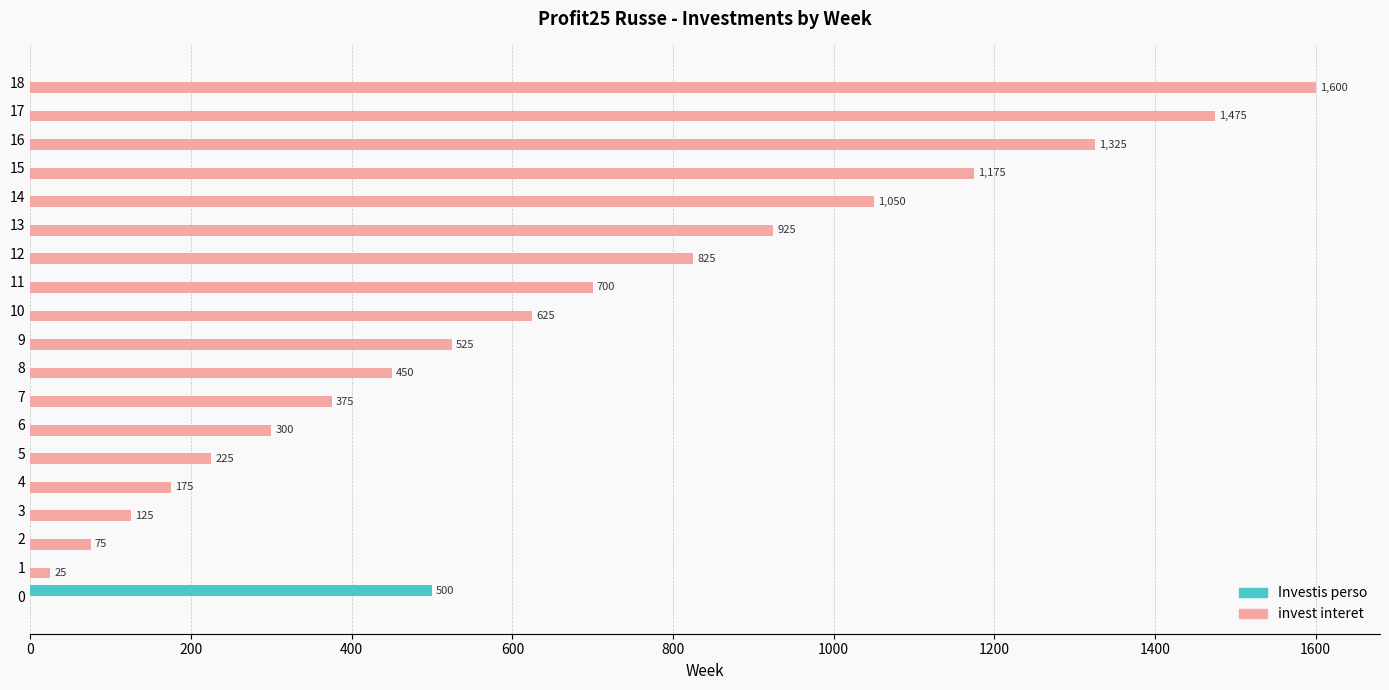

Between 14 and 16, which series saw the biggest shift?

invest interet